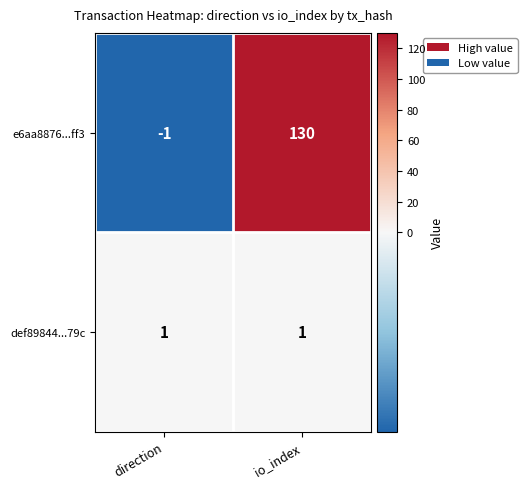

Rank the series at io_index from lowest to highest value.

def89844...79c, e6aa8876...ff3